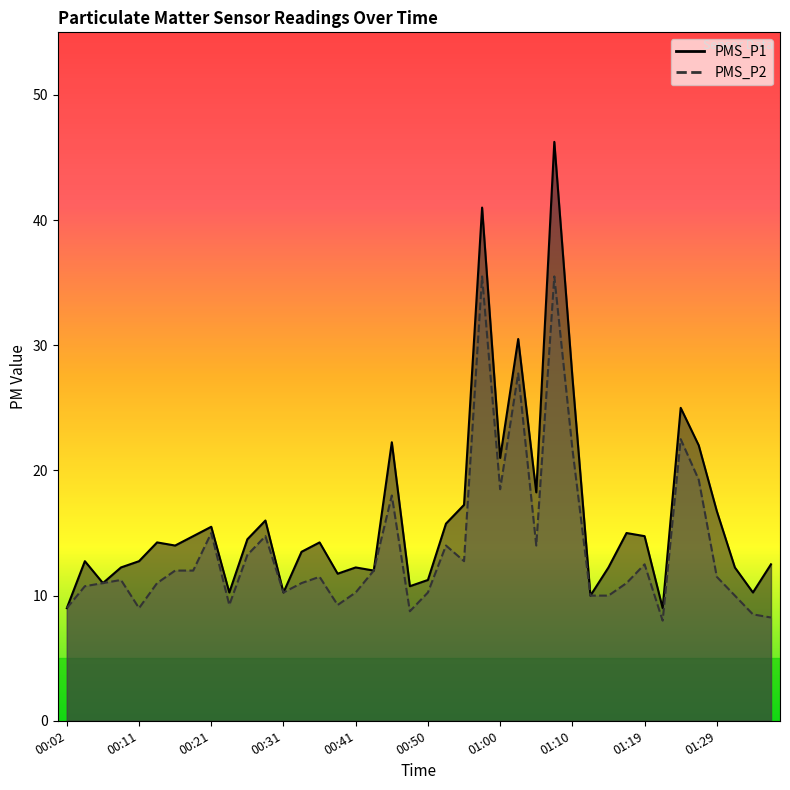

What is the sum of all PMS_P1 values?

652.5